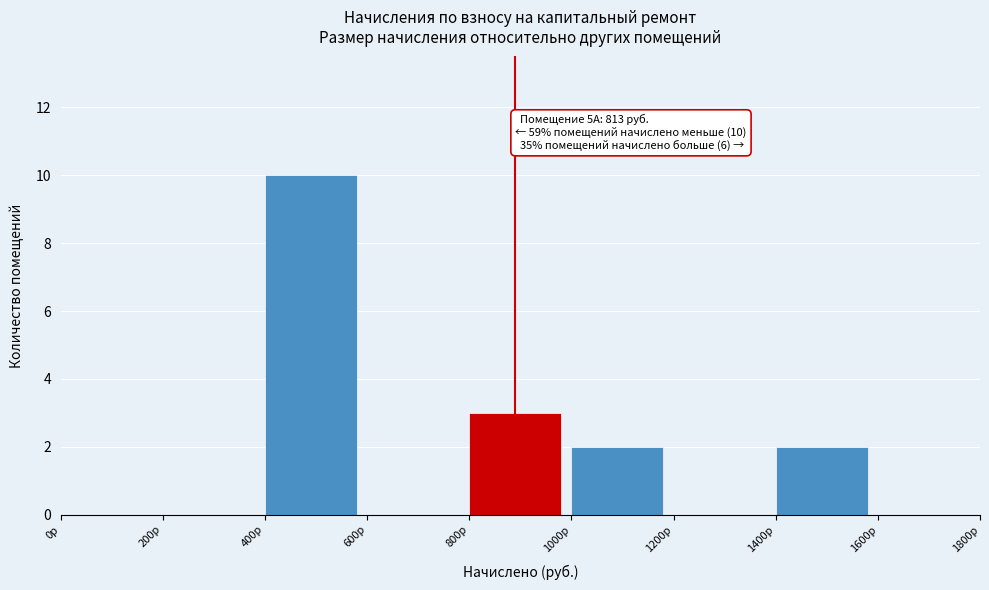

Over which range of the x-axis is the bar tallest?

400 to 600